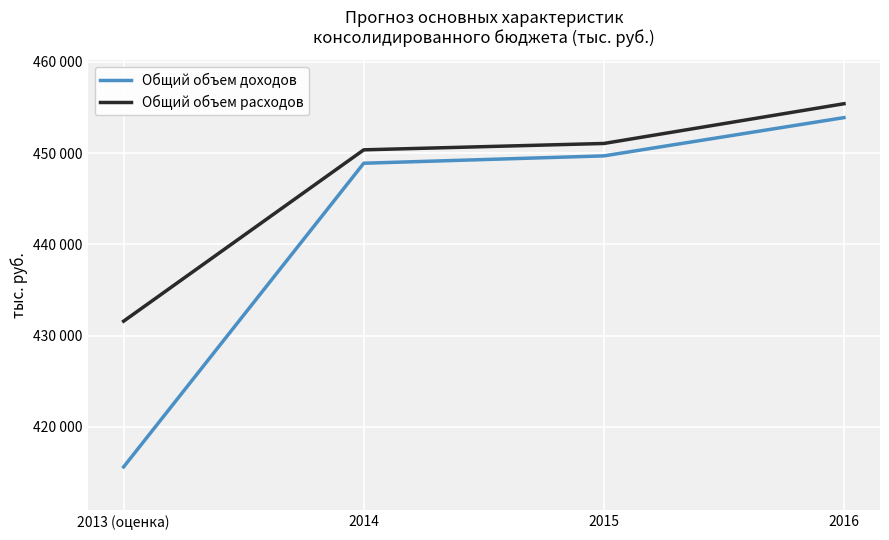

Rank the series by their maximum value, from lowest to highest.

Общий объем доходов, Общий объем расходов